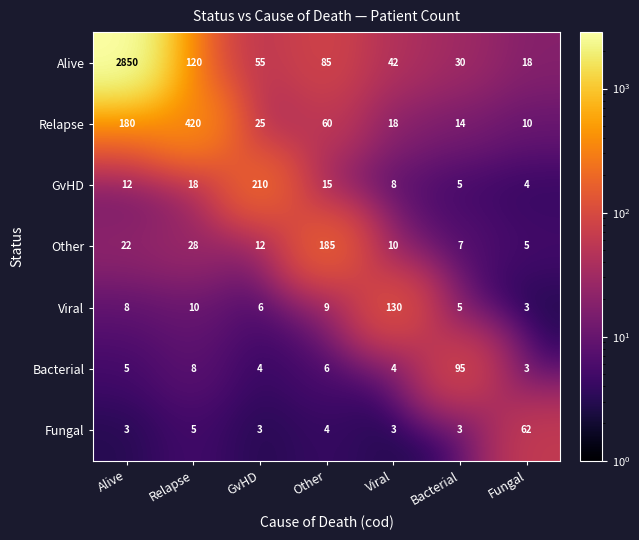

Which series has the widest spread of values?

Alive